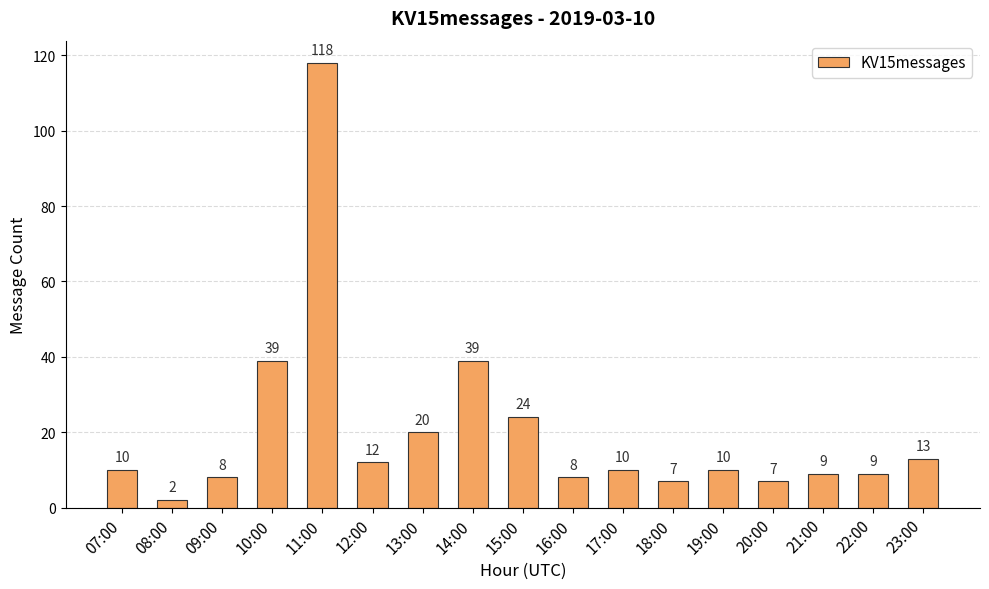

What is the sum of all values?

345